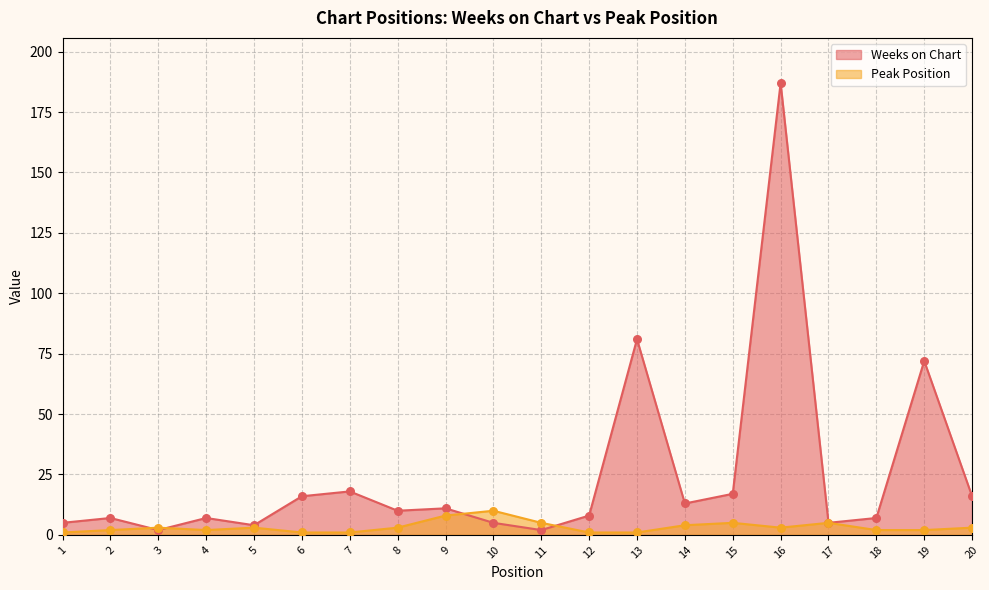

At how many categories does at least one series exceed 130?

1